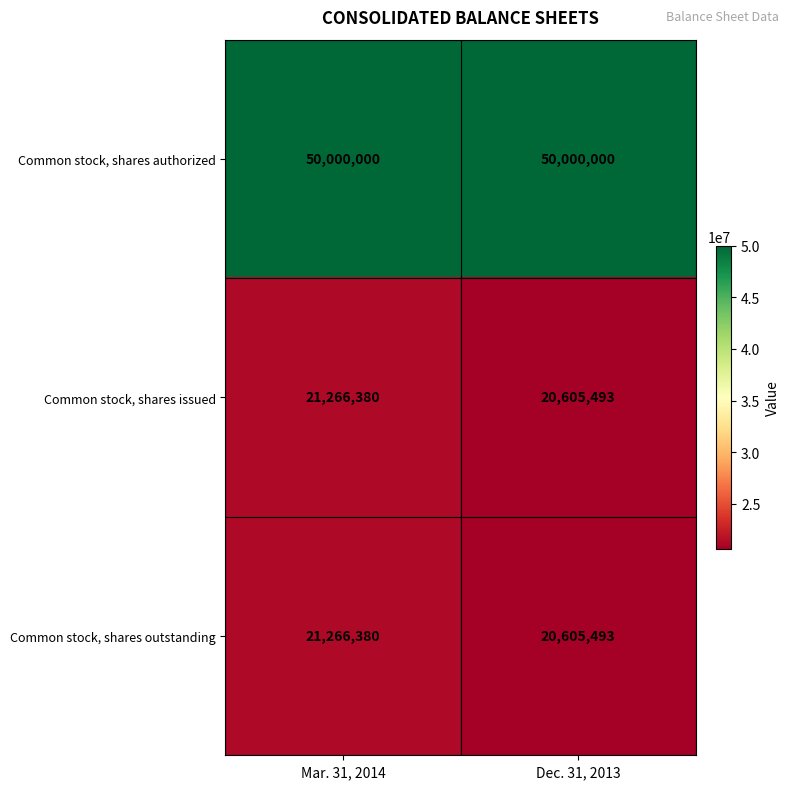

Reading right to left, extract all data points from this chart.

Common stock, shares authorized: 50000000	50000000
Common stock, shares issued: 20605493	21266380
Common stock, shares outstanding: 20605493	21266380